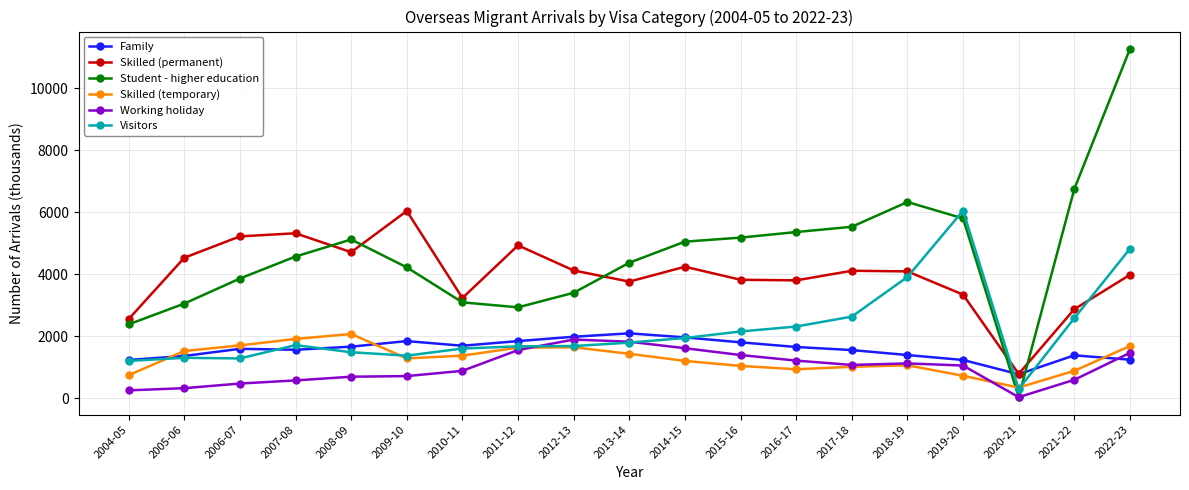

Which series has the largest range (max minus min)?

Student - higher education